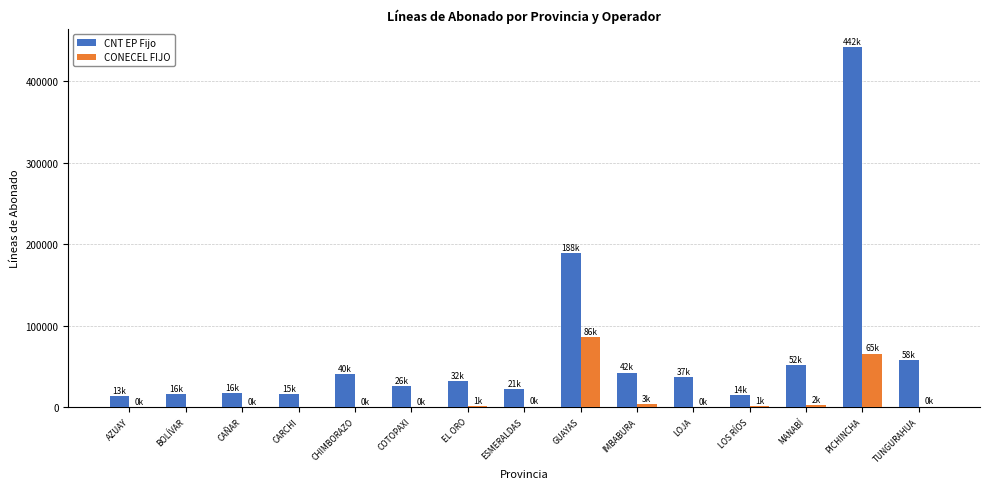

Where does the CONECEL FIJO series first go above 522?

EL ORO